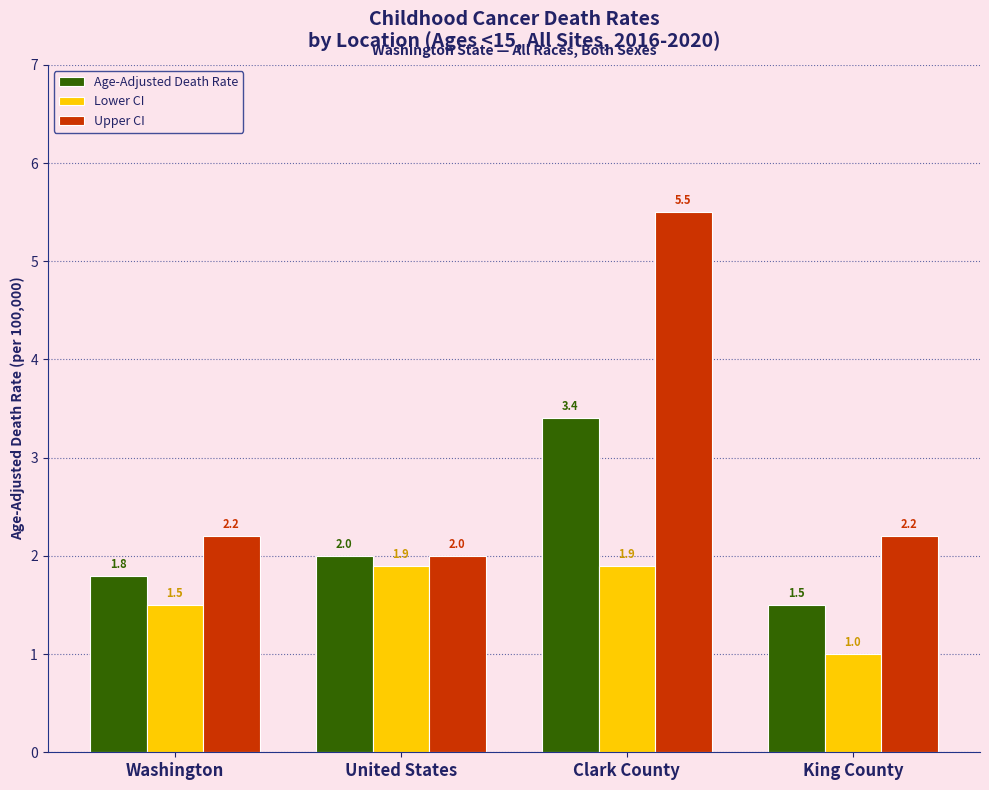

List the series in order of their overall mean, highest first.

Upper CI, Age-Adjusted Death Rate, Lower CI